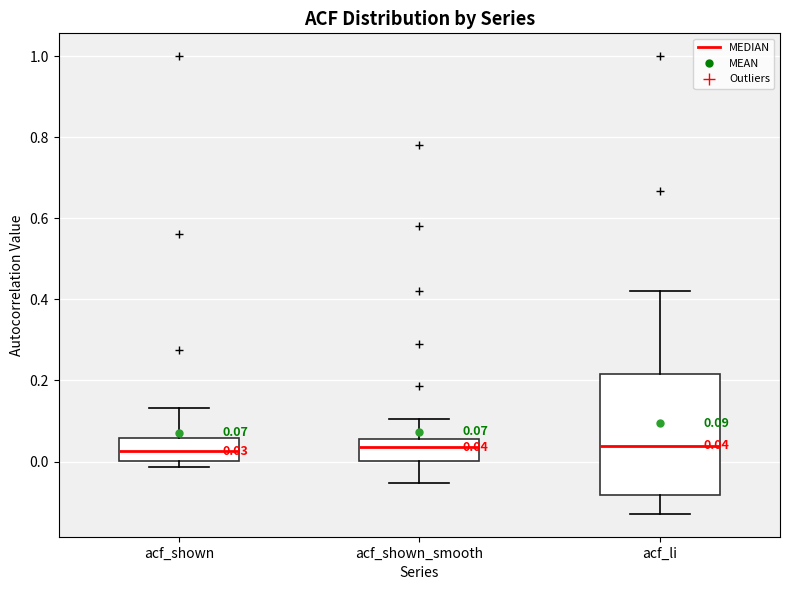

Comparing the boxes themselves (not the whiskers), which one is the tallest?

acf_li